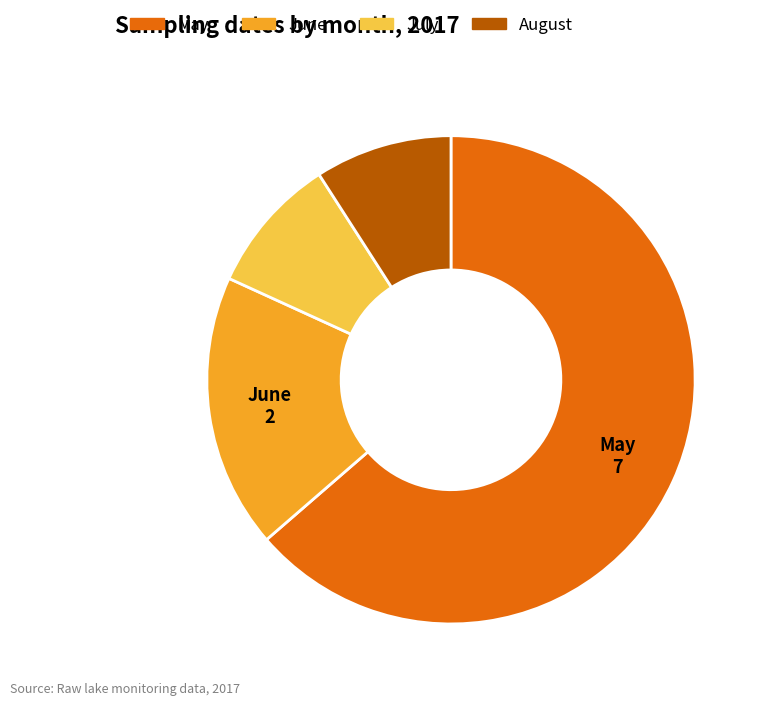

Is there a majority slice in this chart?

Yes